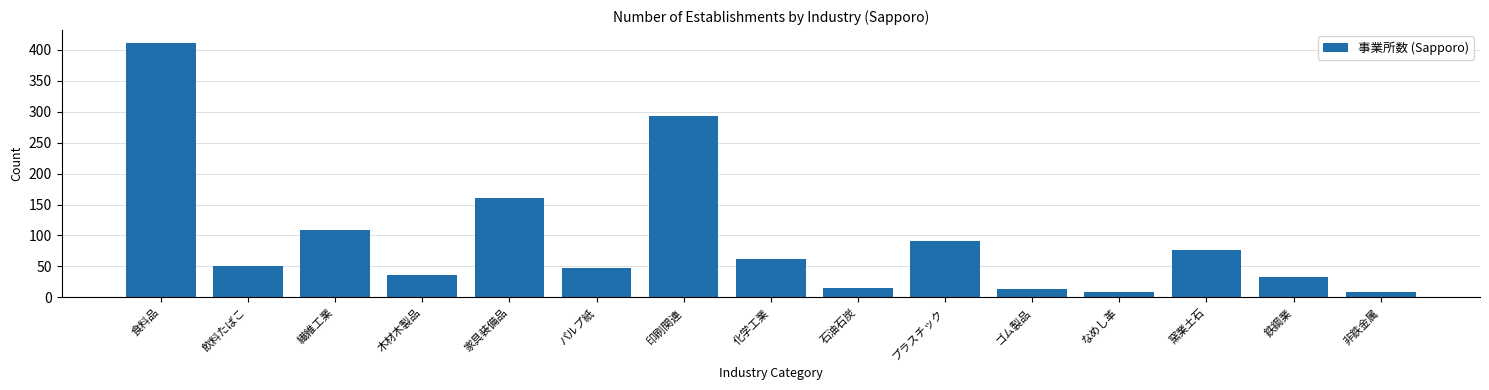

Reading left to right, list all the values displayed in this chart.

食料品=411	飲料たばこ=51	繊維工業=109	木材木製品=36	家具装備品=160	パルプ紙=47	印刷関連=293	化学工業=62	石油石炭=16	プラスチック=91	ゴム製品=14	なめし革=9	窯業土石=76	鉄鋼業=33	非鉄金属=9